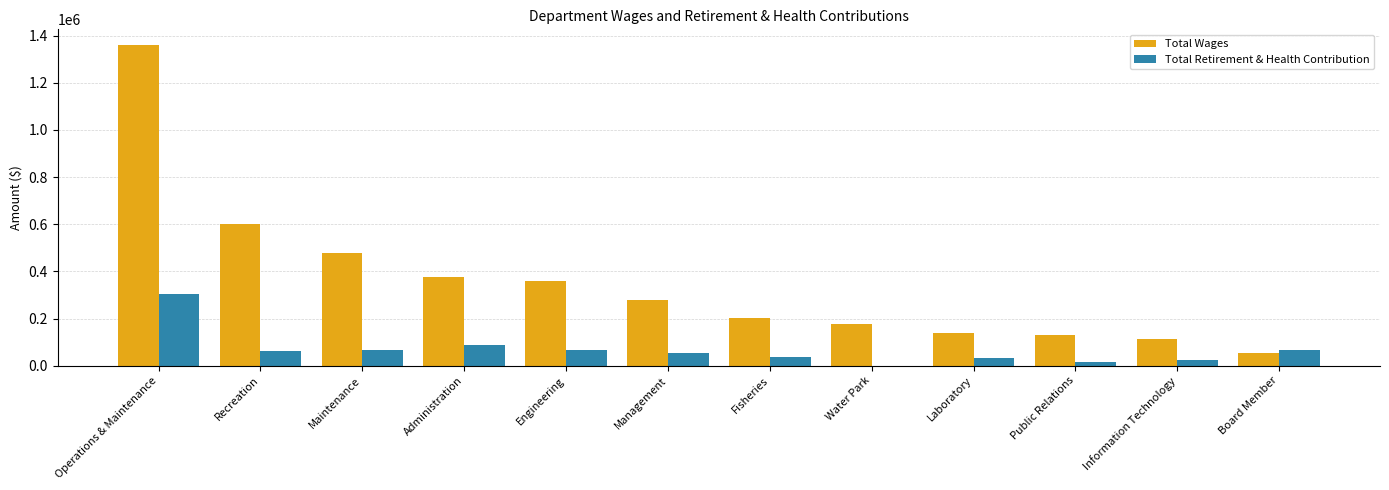

What is the sum of the Total Wages values at Engineering and Recreation?

960308